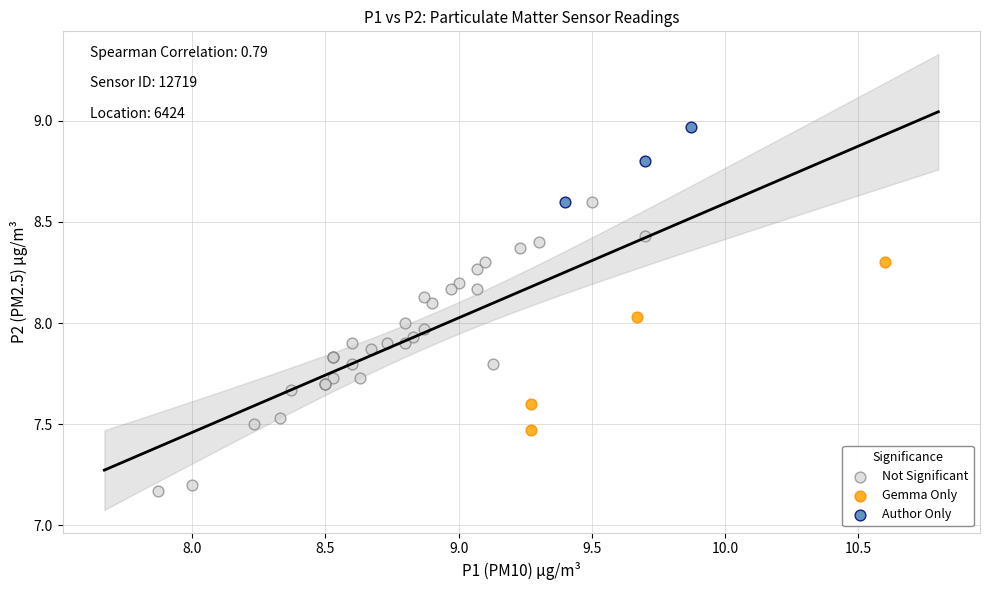

Which series reaches the maximum Y coordinate?

Author Only